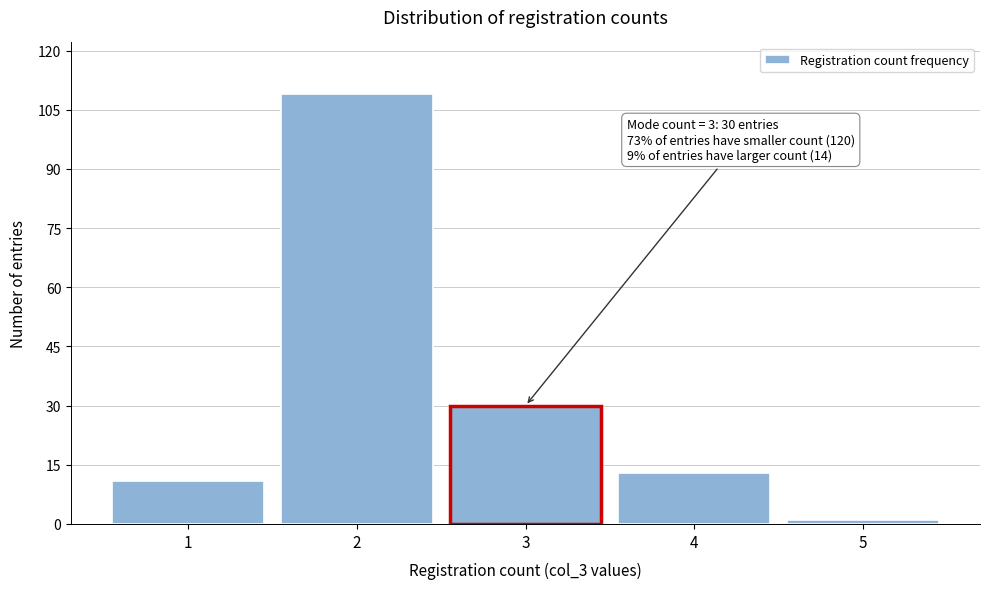

Reading left to right, transcribe all the data shown in this chart.

11	109	30	13	1